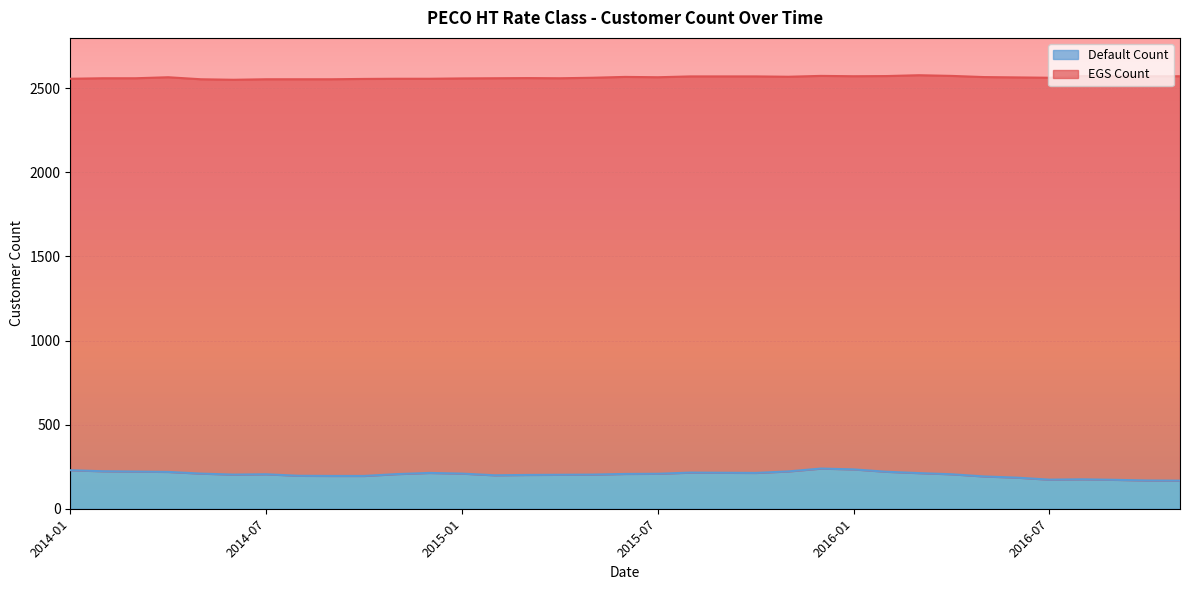

How many interior local valleys (lower than both neighbors) does the data have?

4